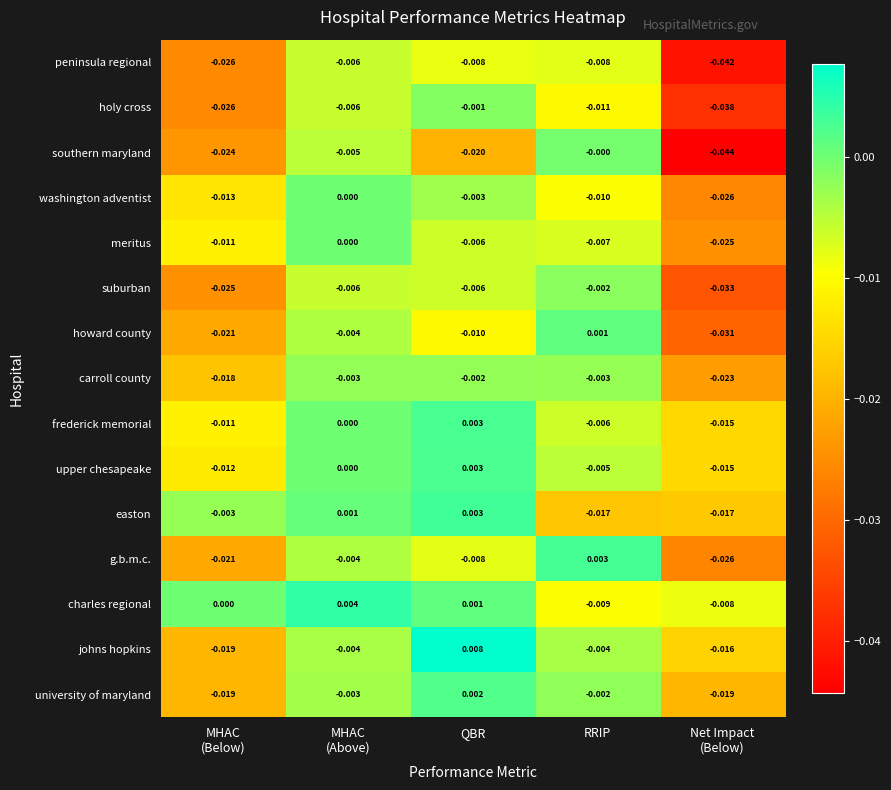

At which label is howard county closest to 0?

RRIP